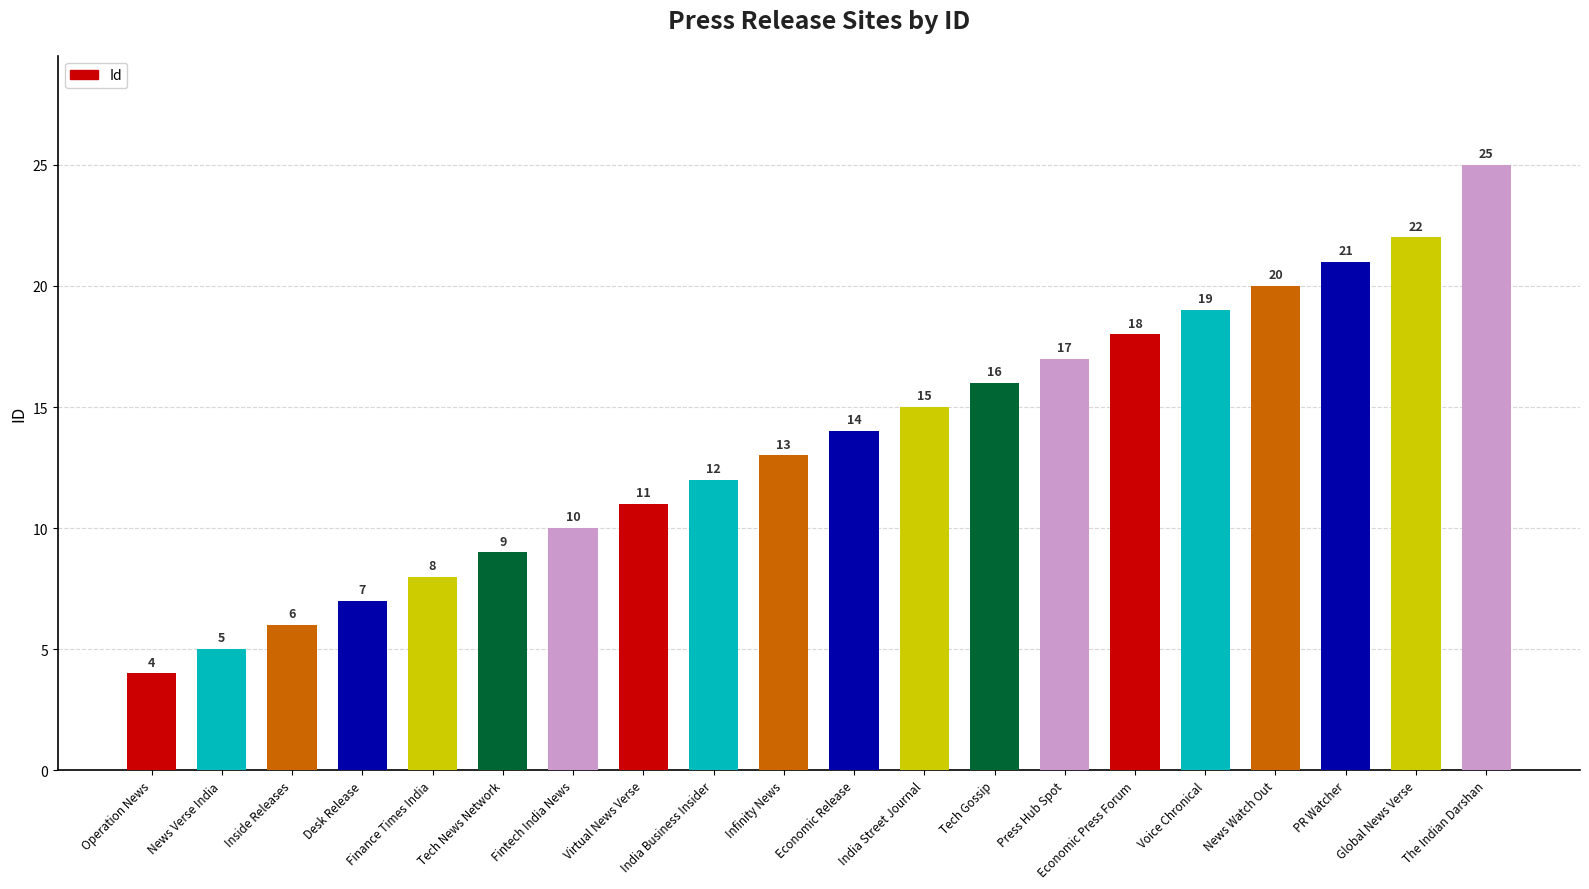

List the labels in order of value, smallest first.

Operation News, News Verse India, Inside Releases, Desk Release, Finance Times India, Tech News Network, Fintech India News, Virtual News Verse, India Business Insider, Infinity News, Economic Release, India Street Journal, Tech Gossip, Press Hub Spot, Economic Press Forum, Voice Chronical, News Watch Out, PR Watcher, Global News Verse, The Indian Darshan